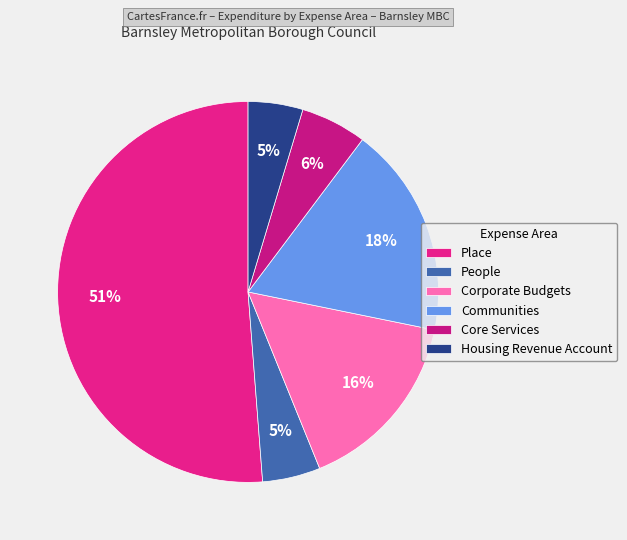

To the nearest percent, what portion does Core Services represent?

6%